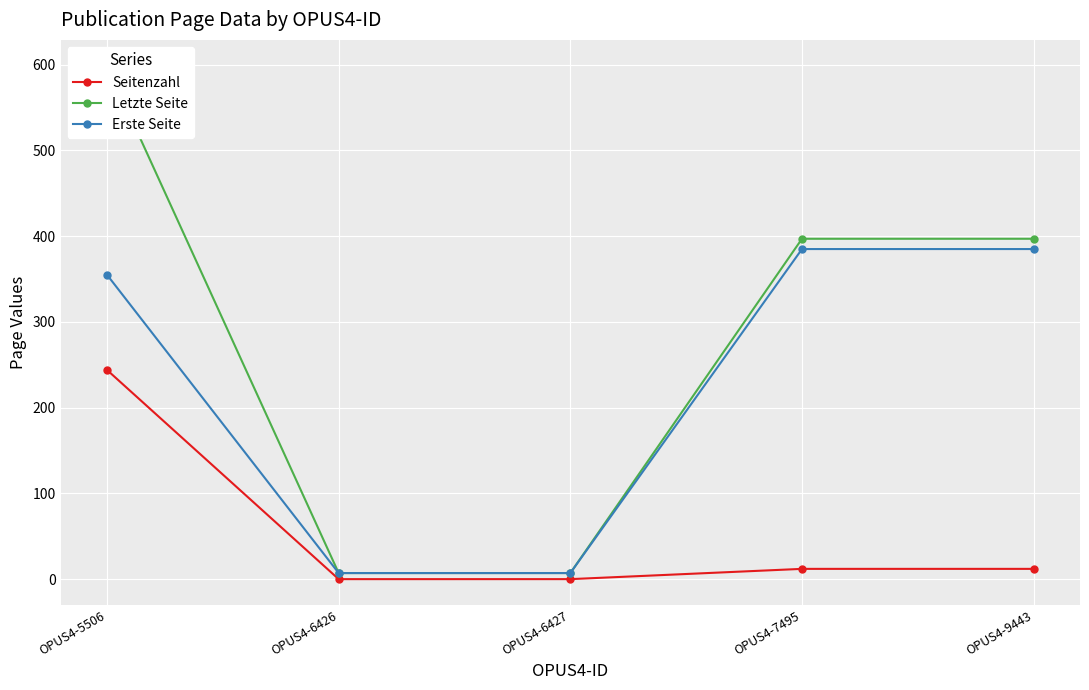

What is the value of the Seitenzahl point at the 4th from the left?

12.0